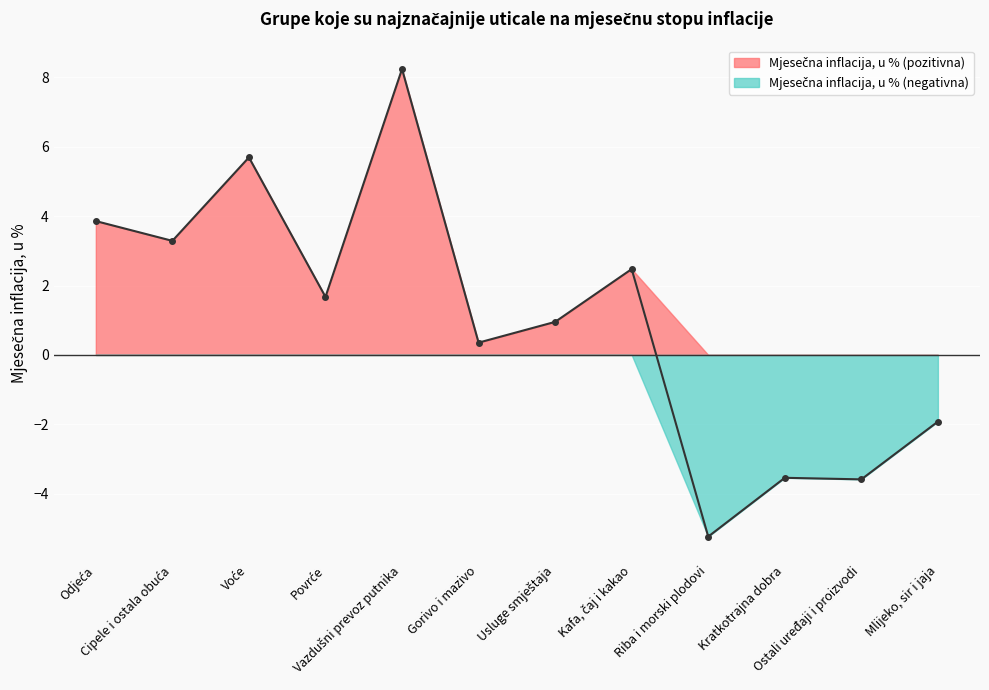

Count the number of data series in this chart.

1